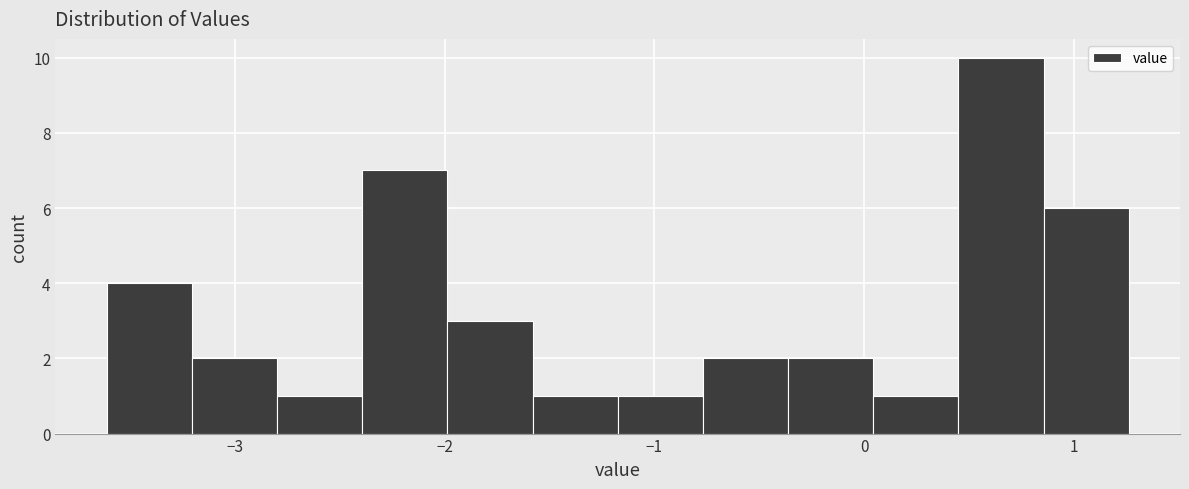

Reading left to right, list every bar in this chart as the range it spans on the x-axis followed by its height. Neither the bar edges nor the heights are printed on the chart, so give them approximately, as read against the axes.

-3.6 to -3.2: 4
-3.2 to -2.8: 2
-2.8 to -2.4: 1
-2.4 to -2.0: 7
-2.0 to -1.6: 3
-1.6 to -1.2: 1
-1.2 to -0.8: 1
-0.8 to -0.4: 2
-0.4 to 0.0: 2
0.0 to 0.4: 1
0.4 to 0.9: 10
0.9 to 1.3: 6